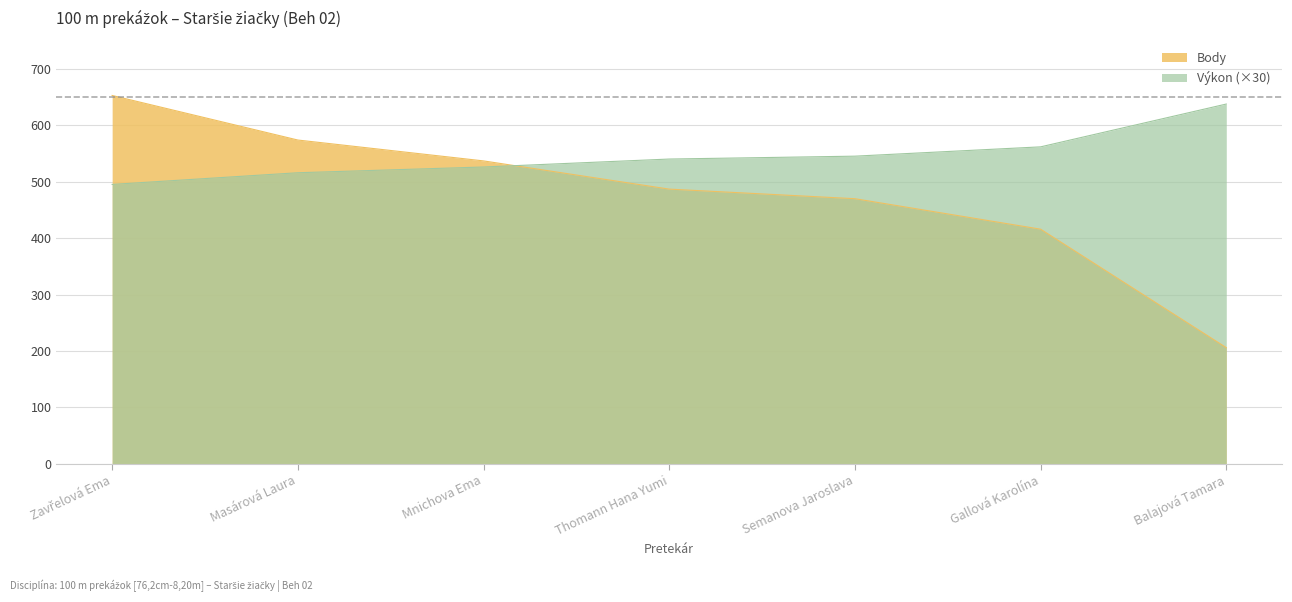

At which label is Výkon closest to 566?

Gallová Karolína